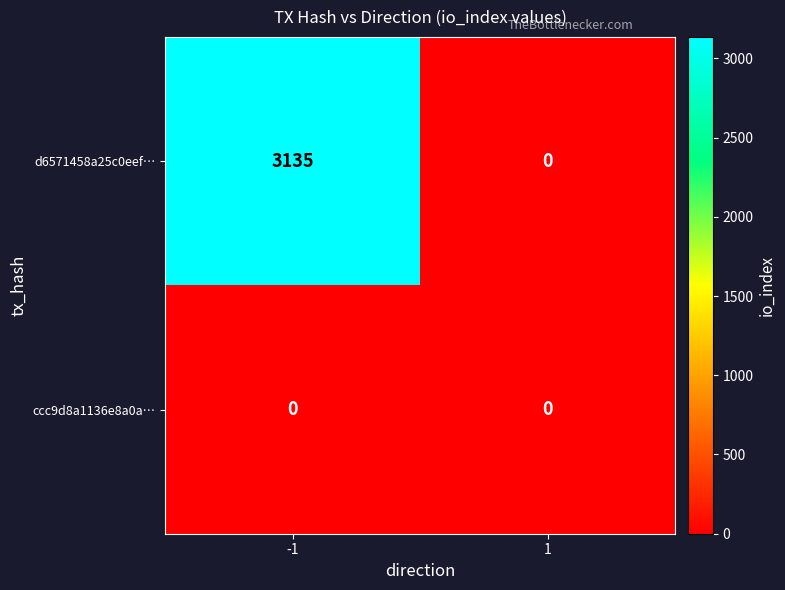

Which series has the largest range (max minus min)?

d6571458a25c0eef…